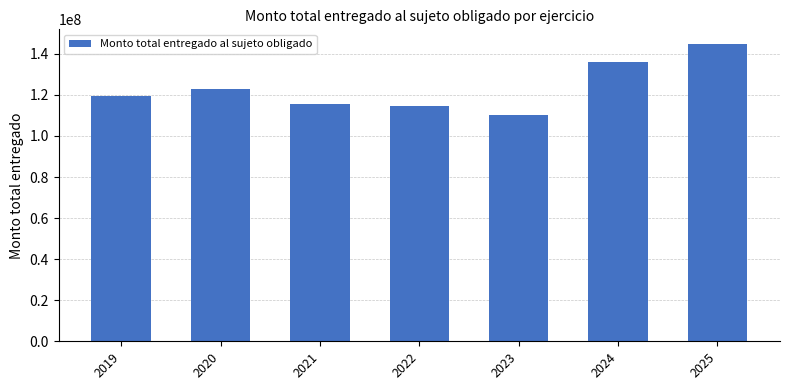

Is it true that the value at 2024 is 135883579.4?

True